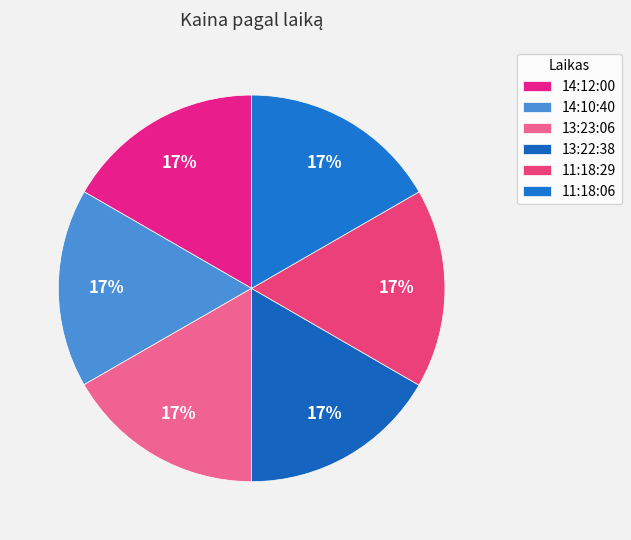

To the nearest percent, what percentage of the pie is 13:22:38?

17%